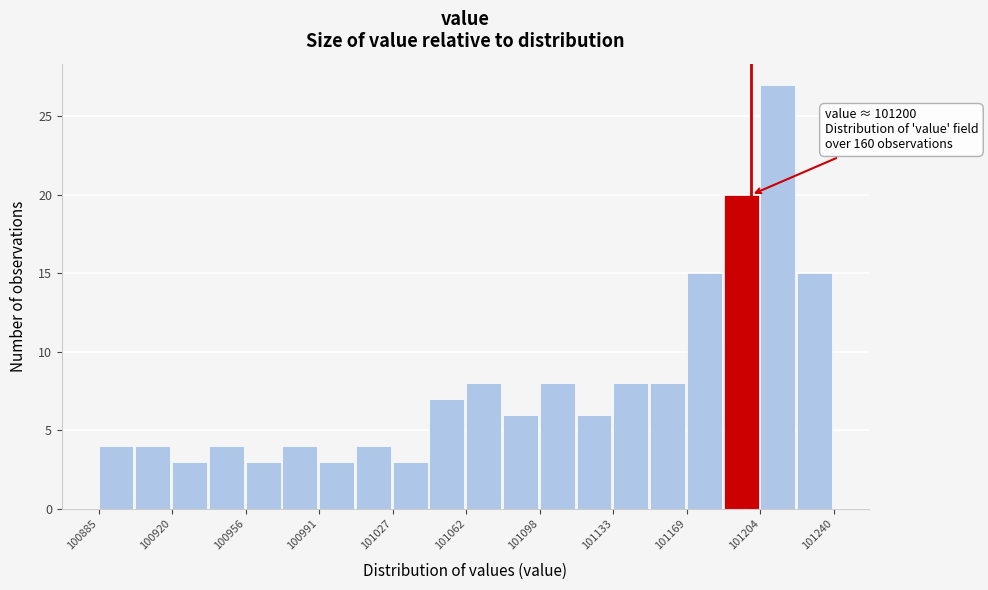

Read against the x-axis, roughly where is the centre of the tallest bar?

101215